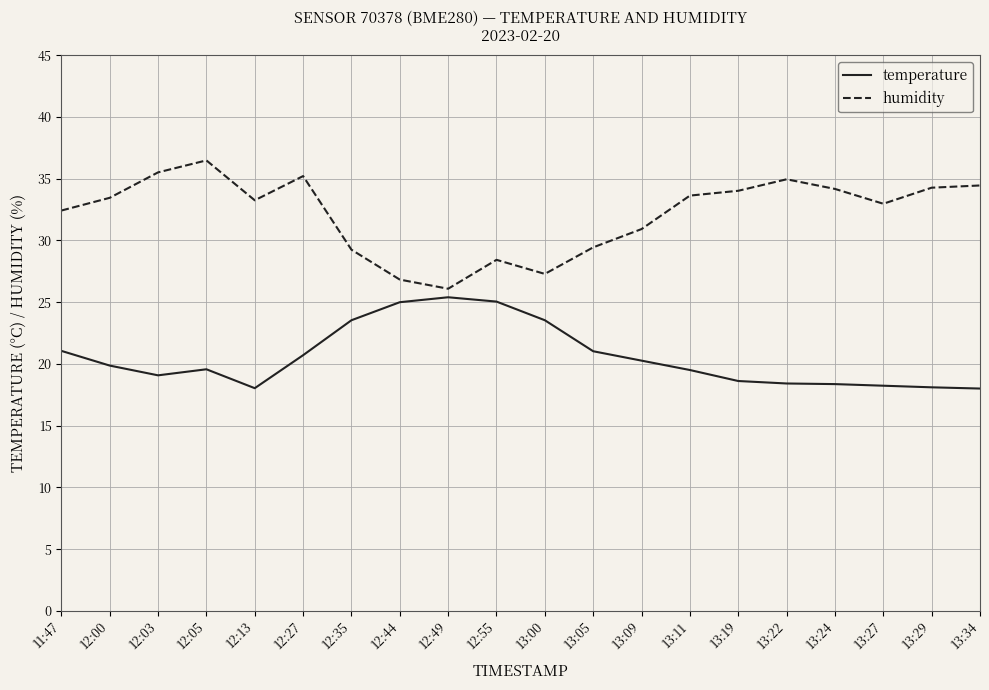

What is the minimum value for temperature?

18.0